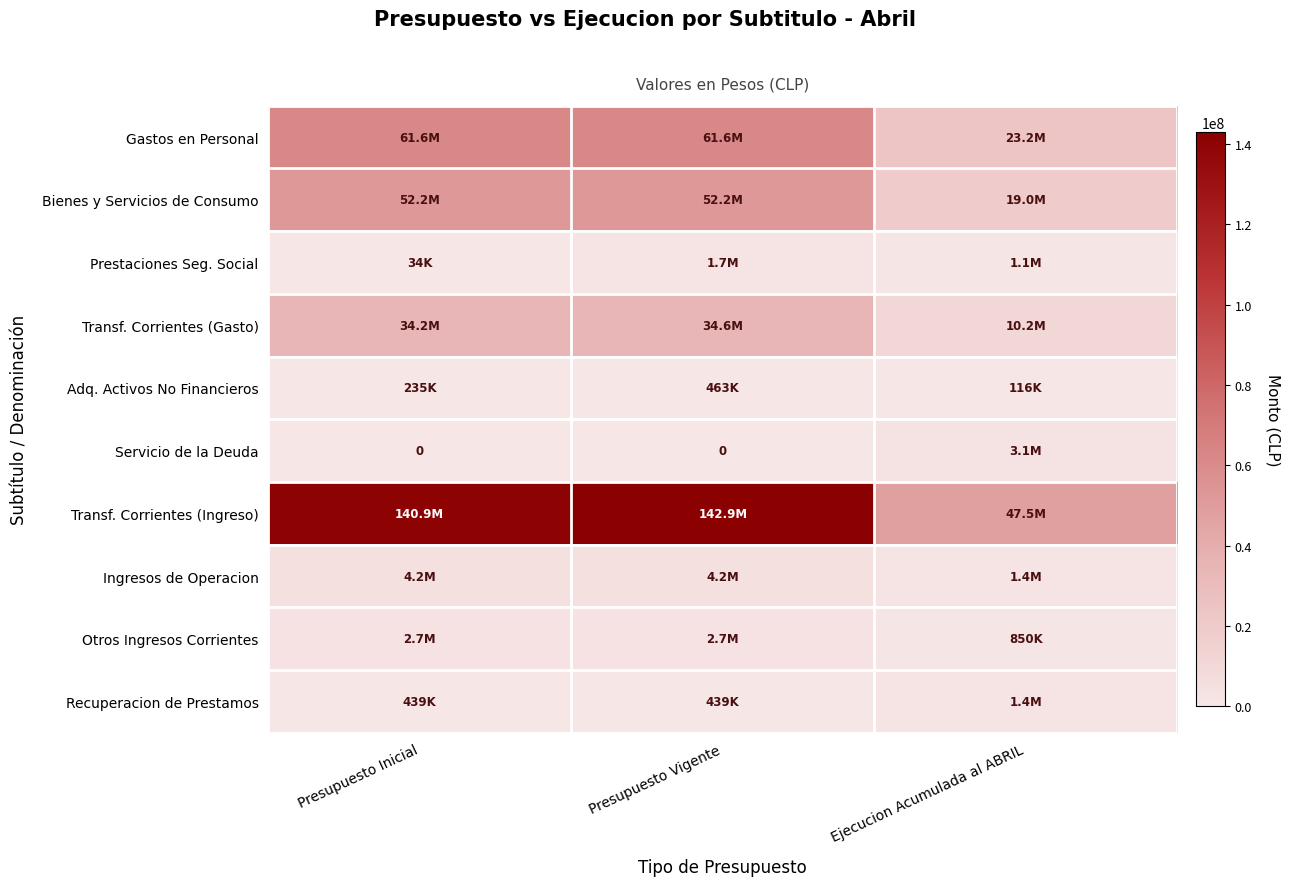

What is the sum of all Recuperacion de Prestamos values?

2280288